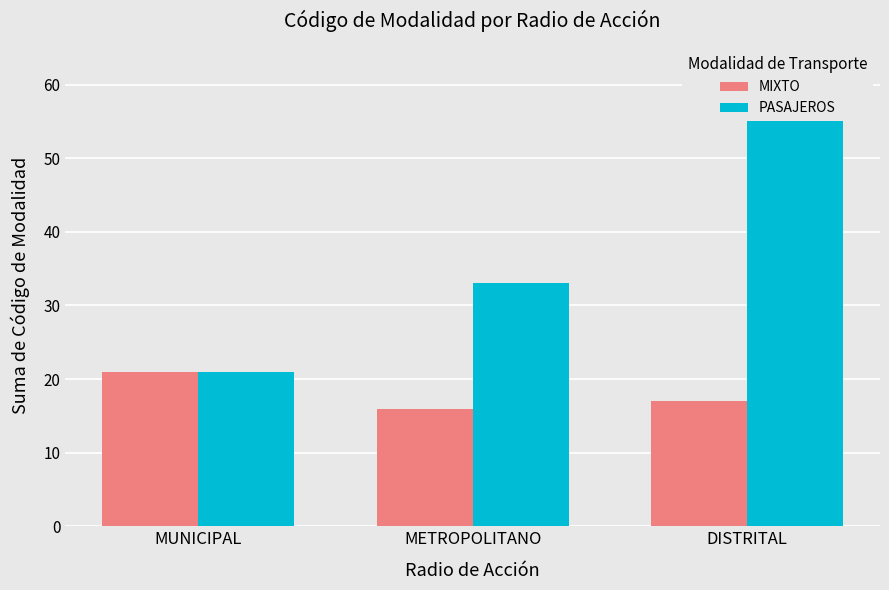

How many MIXTO values are between 16 and 21?

3